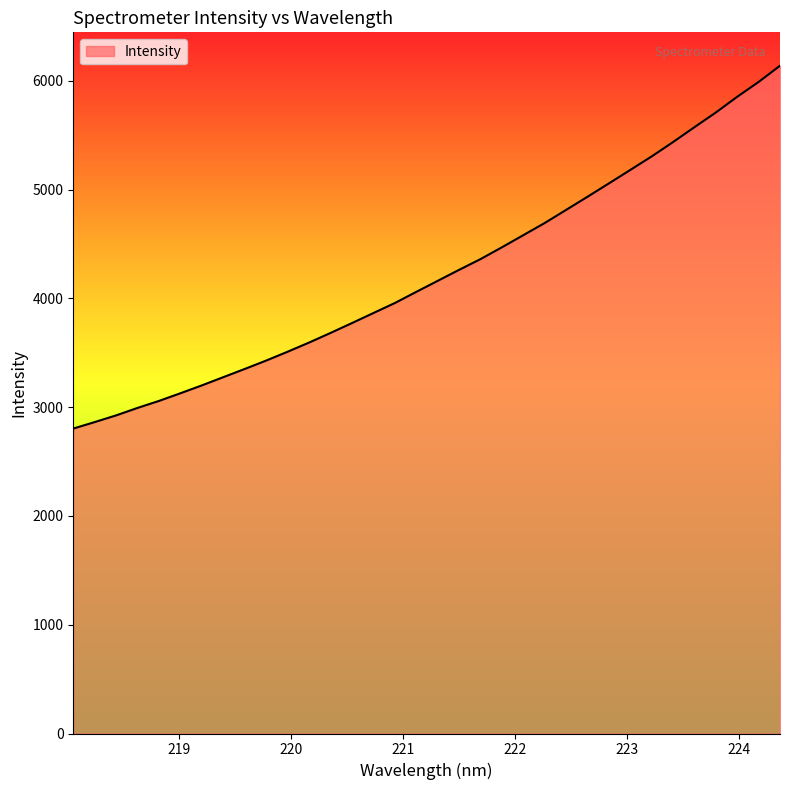

What is the greatest value displayed?

6139.4